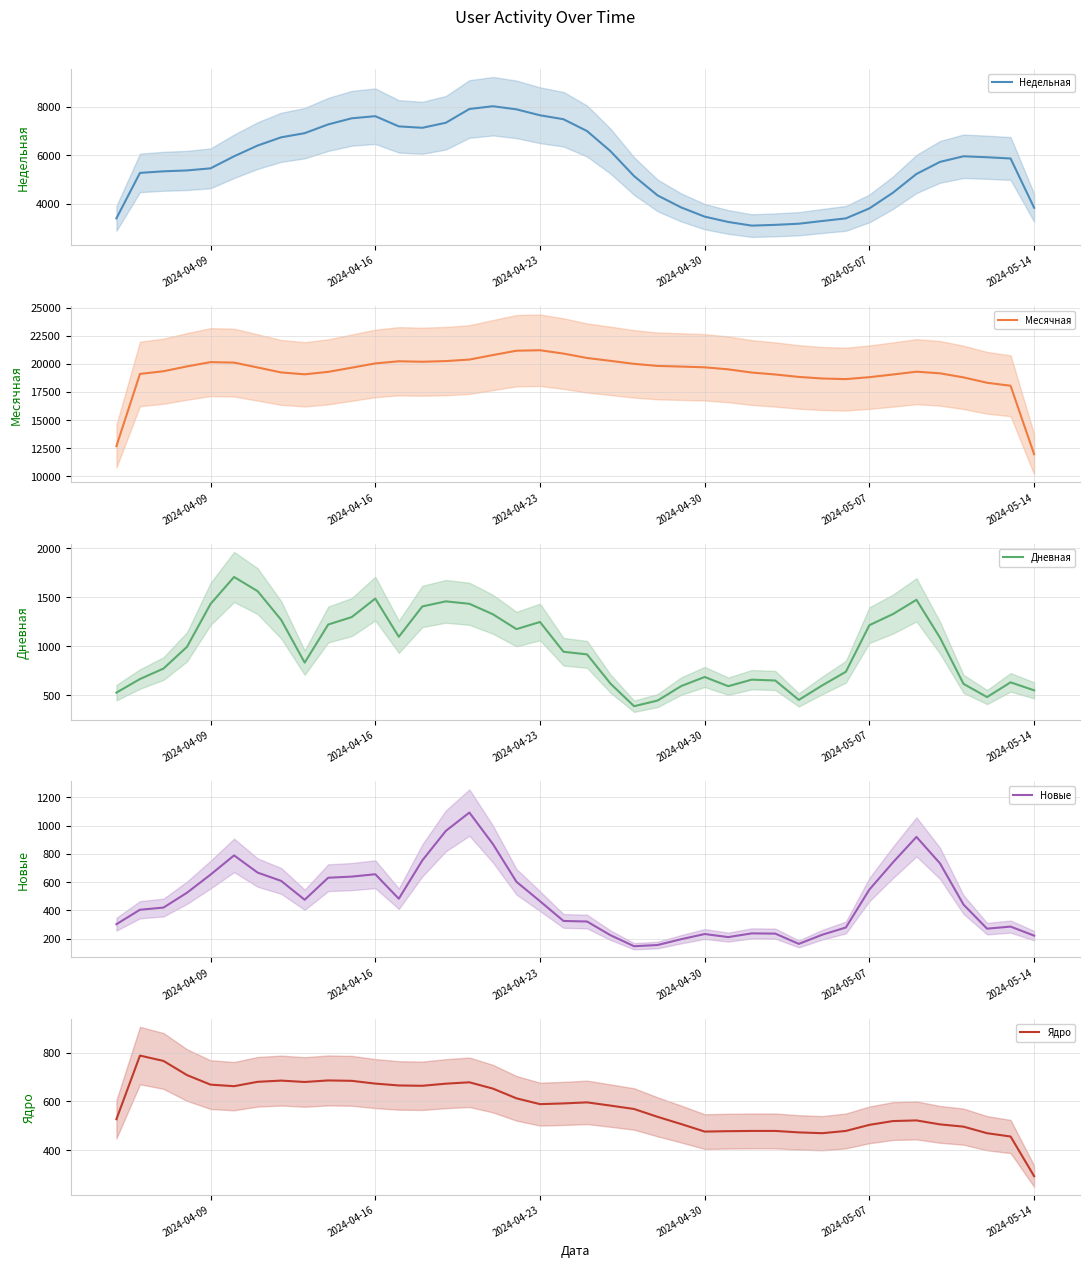

At which label is Недельная closest to 5563?

2024-04-09